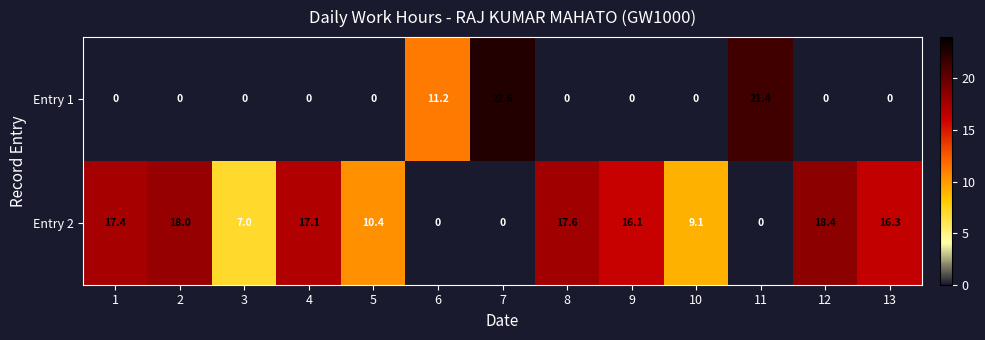

Between 4 and 10, which series saw the biggest shift?

Entry 2